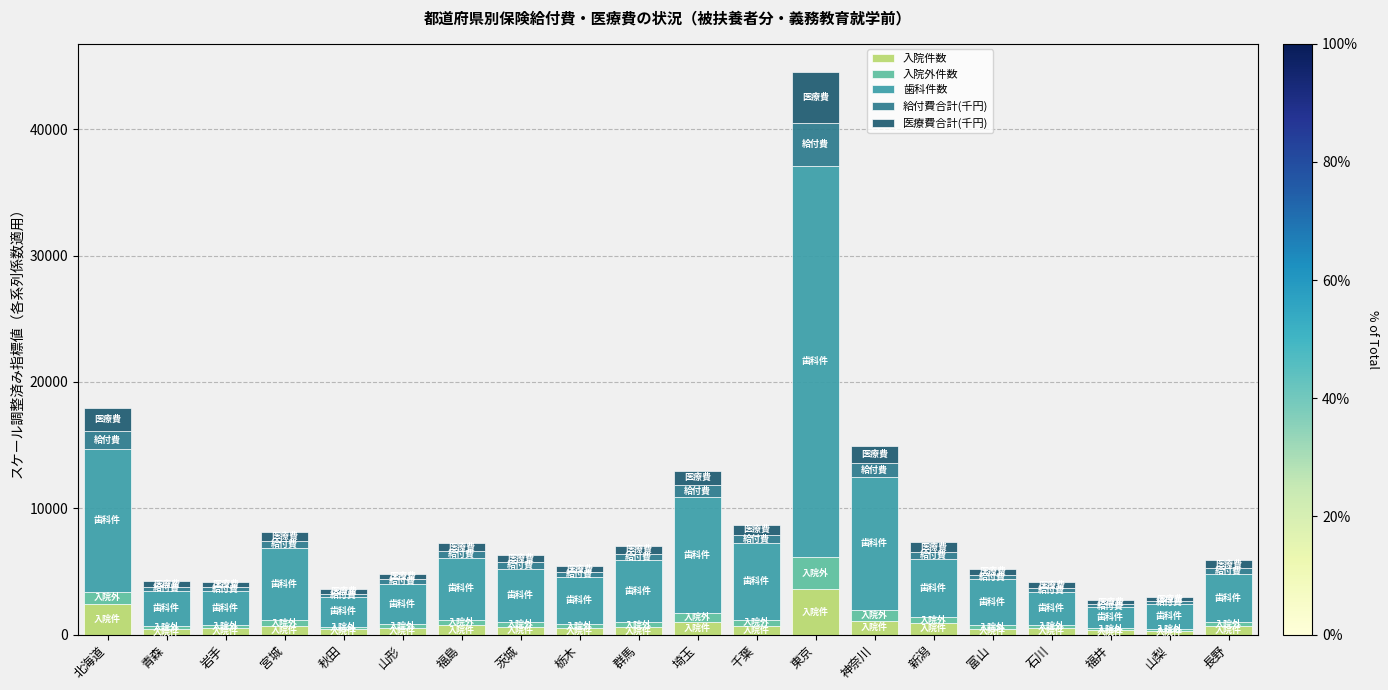

What is the sum of all 入院件数 values?

16942.0